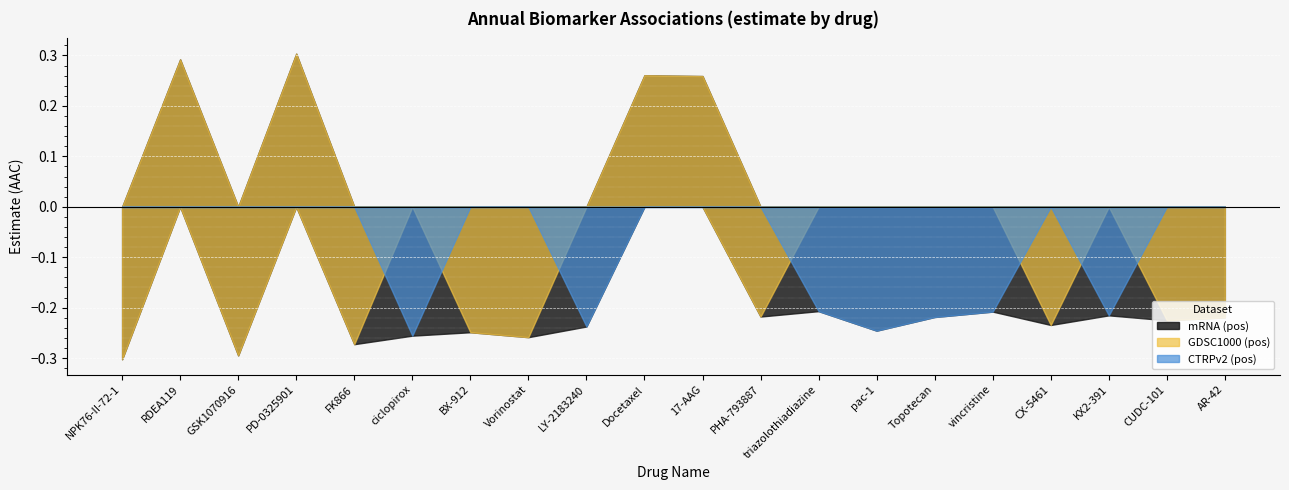

What is the approximate value of mRNA at triazolothiadiazine?

-0.2